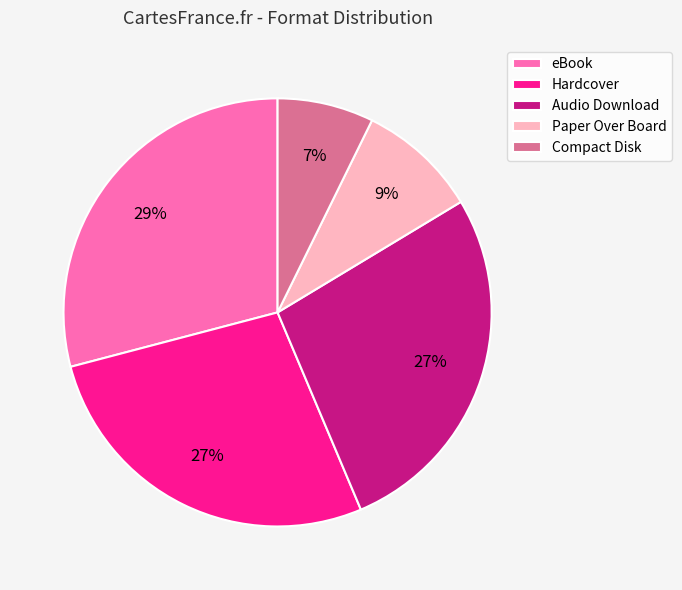

Count the number of slices in the pie.

5